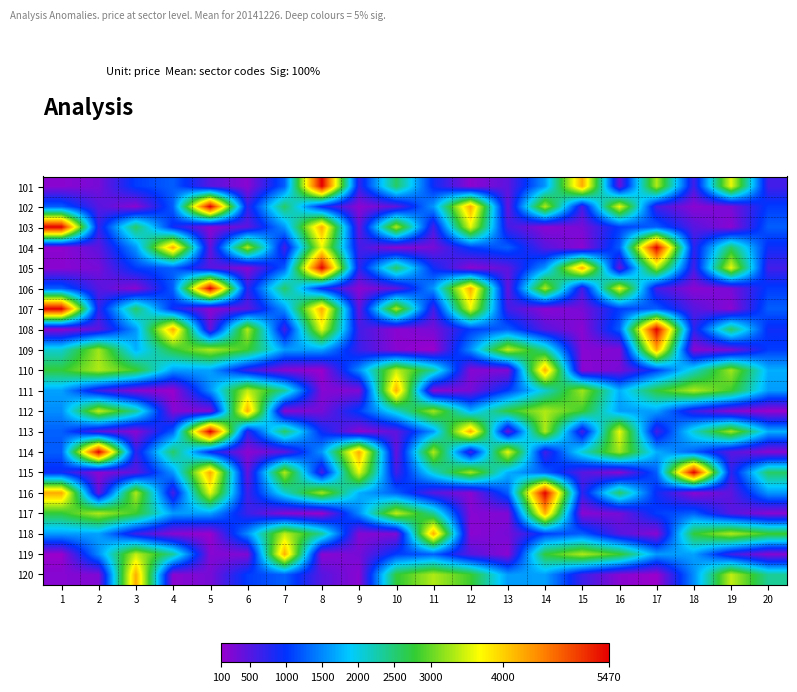

What is the spread (max minus min) of values at 18?

5290